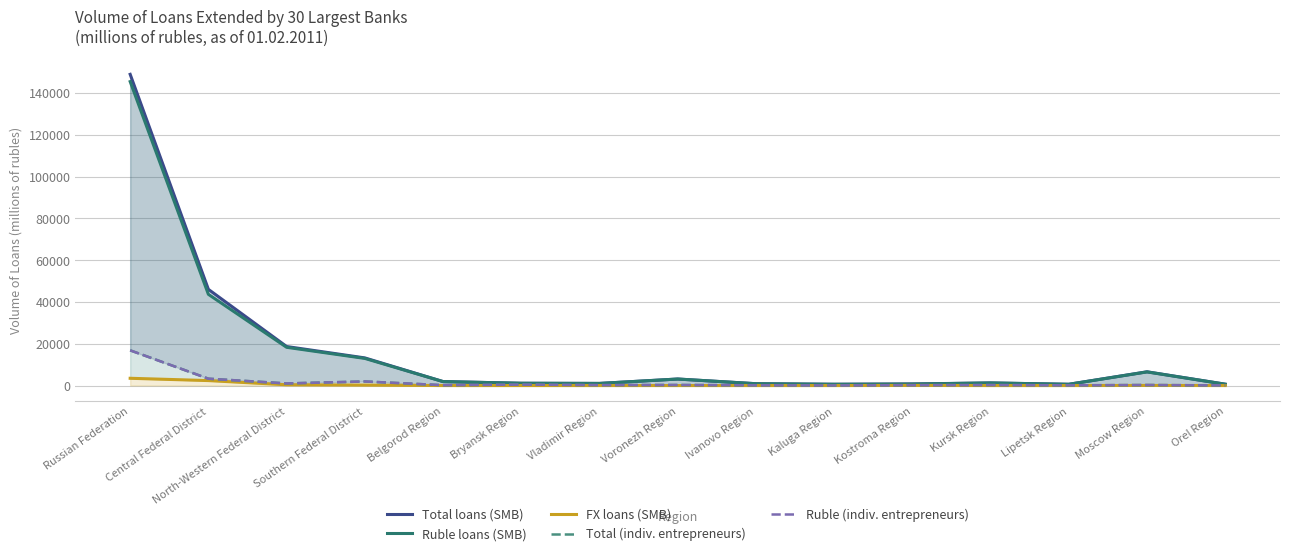

Count the number of data series in this chart.

5